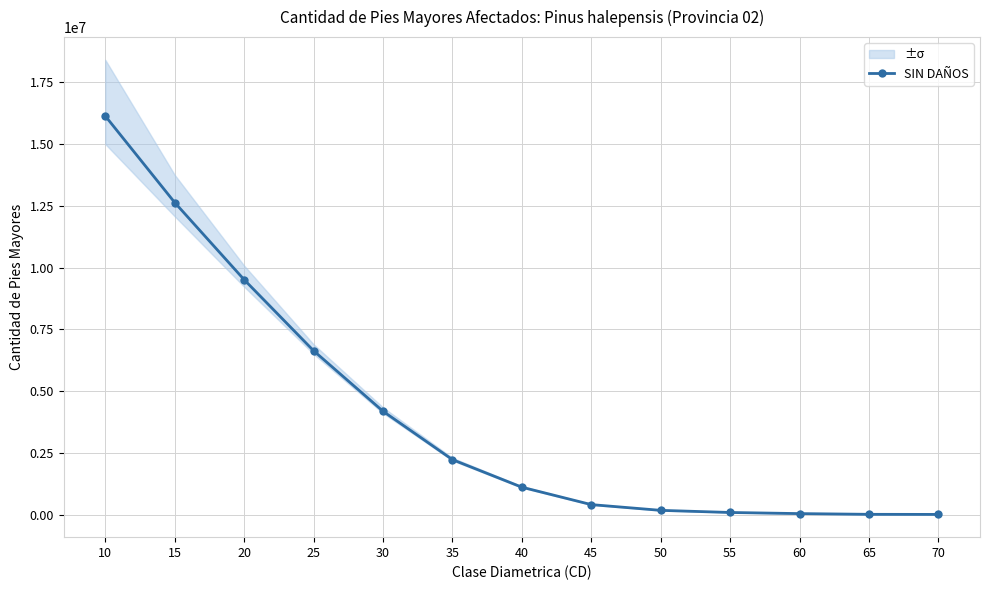

True or false: the data shows 408089.2 at 45.

True